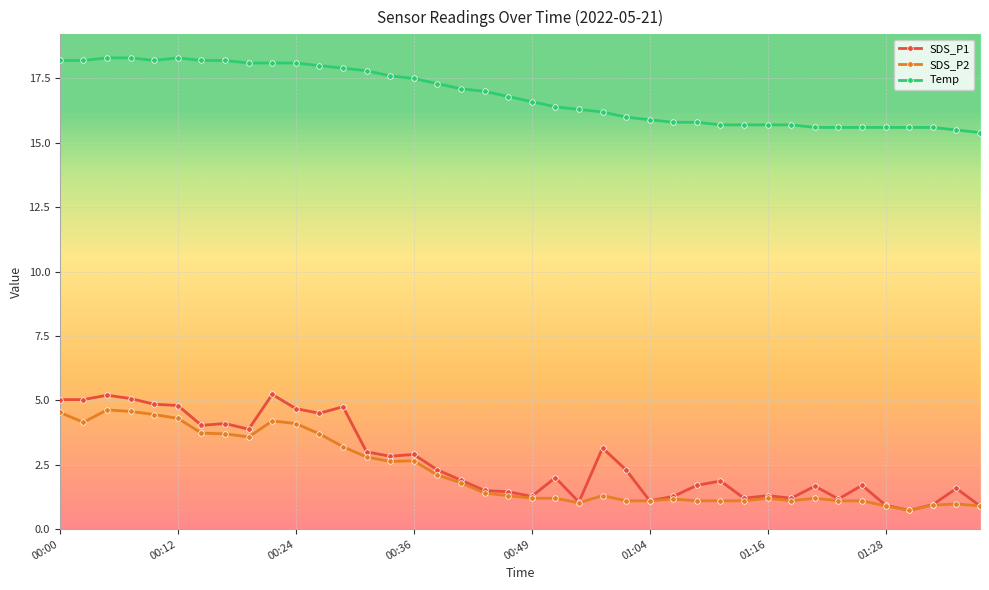

At how many categories does at least one series exceed 10?

40